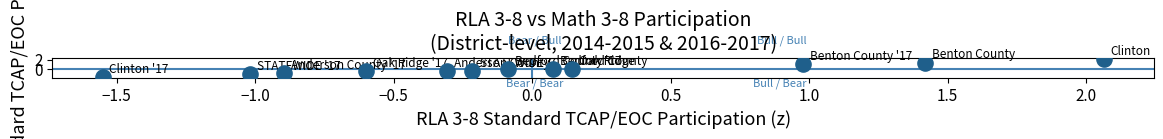

What is the range of X values (max minus min)?

3.6